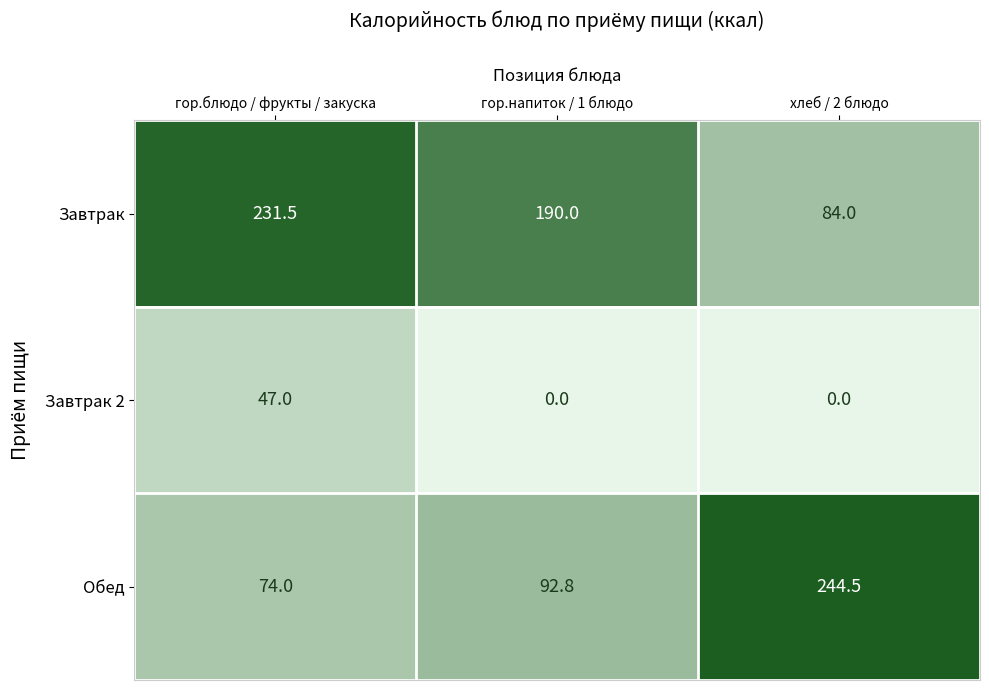

Which series has the largest range (max minus min)?

Обед